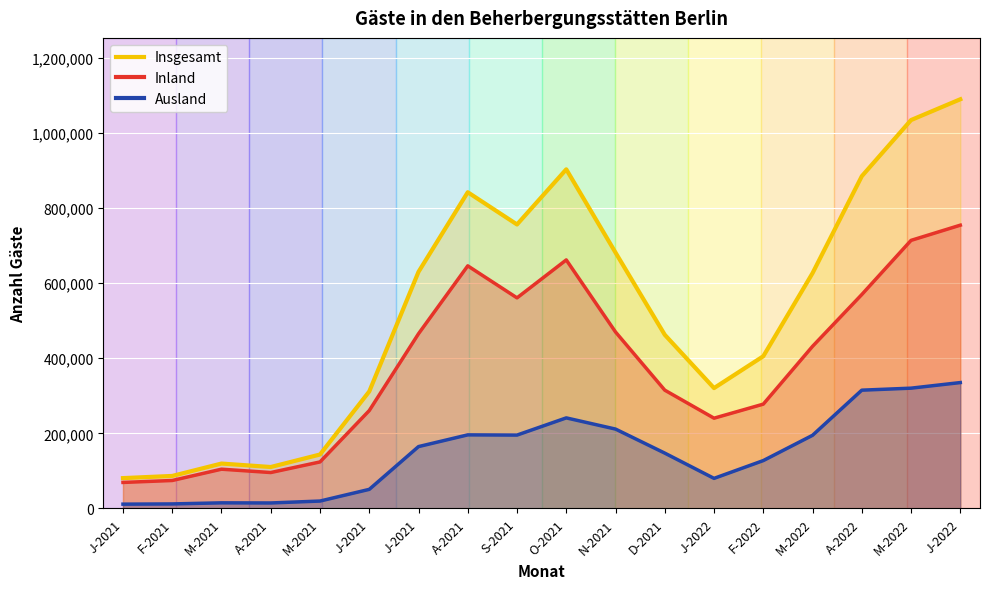

The value of Inland at A-2021 is 972549. True or false?

False